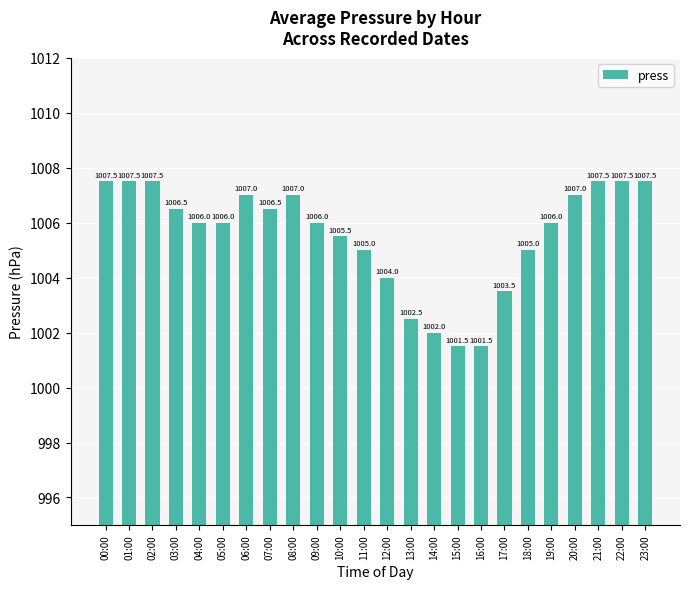

What is the minimum value shown in the chart?

1001.5